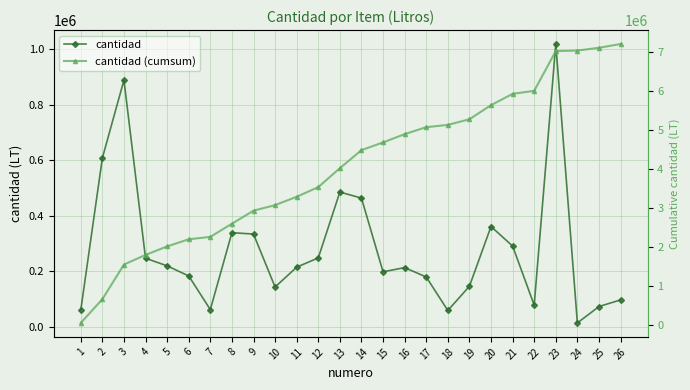

At which label does cantidad (cumsum) first exceed 4489499?

15